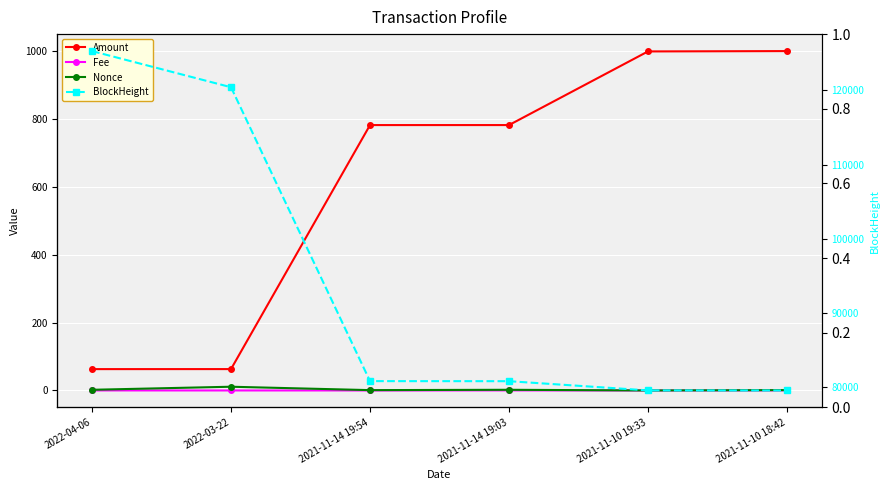

Rank the categories by Fee value from lowest to highest.

2022-03-22, 2021-11-14 19:54, 2021-11-10 19:33, 2022-04-06, 2021-11-14 19:03, 2021-11-10 18:42